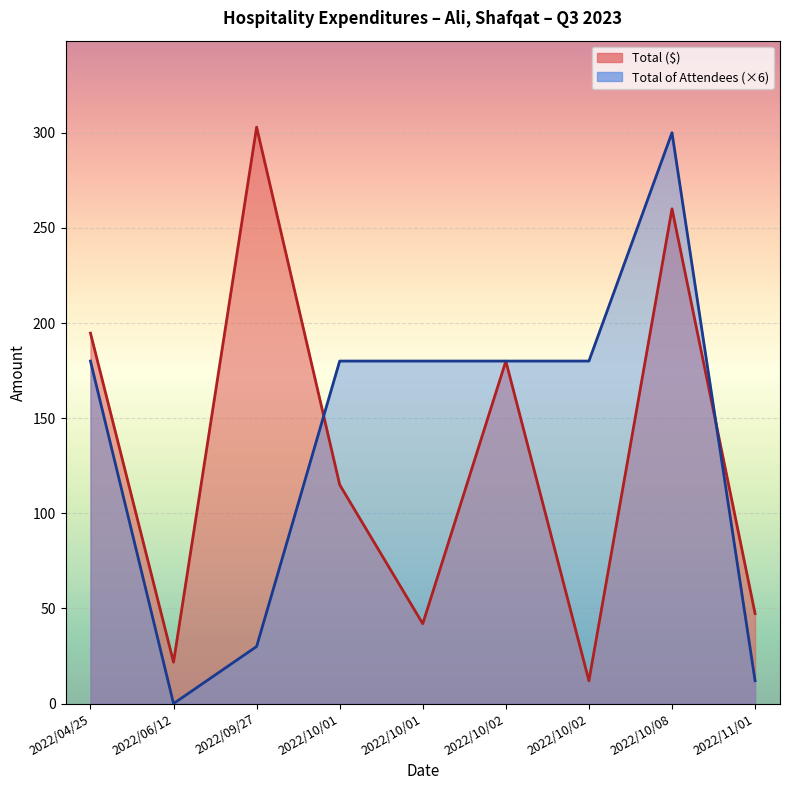

List the series in order of their overall mean, highest first.

Total of Attendees, Total